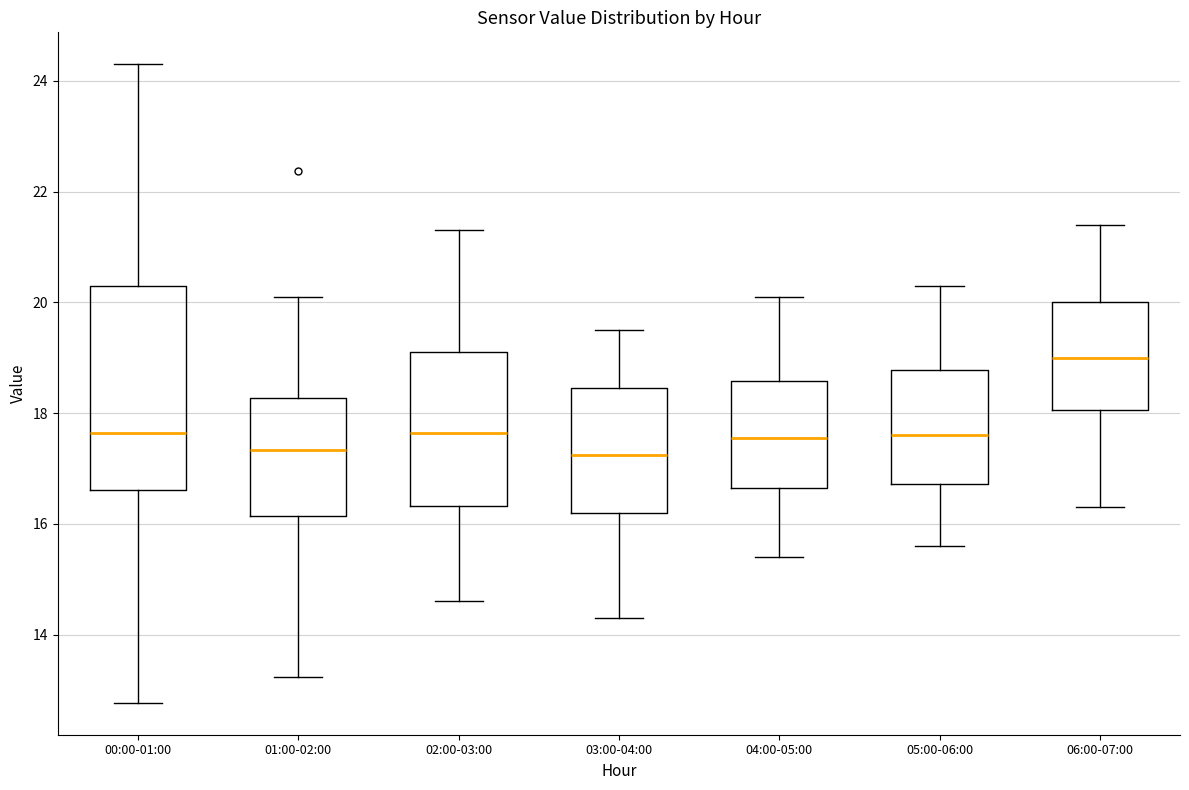

Where is the lower edge of the box for 05:00-06:00 on the y-axis? The values are not printed on the chart, so give them approximately, as read against the axis.

16.8